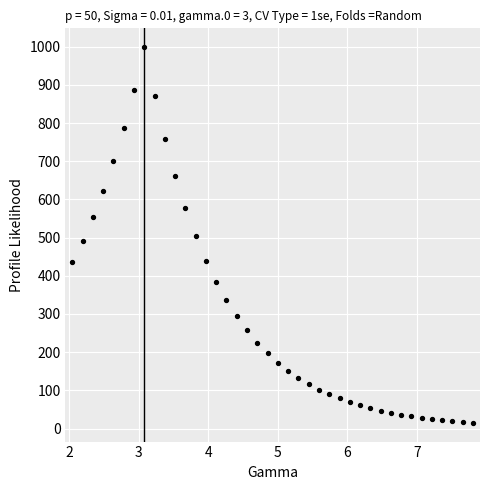

What is the range of Y values (max minus min)?

984.0